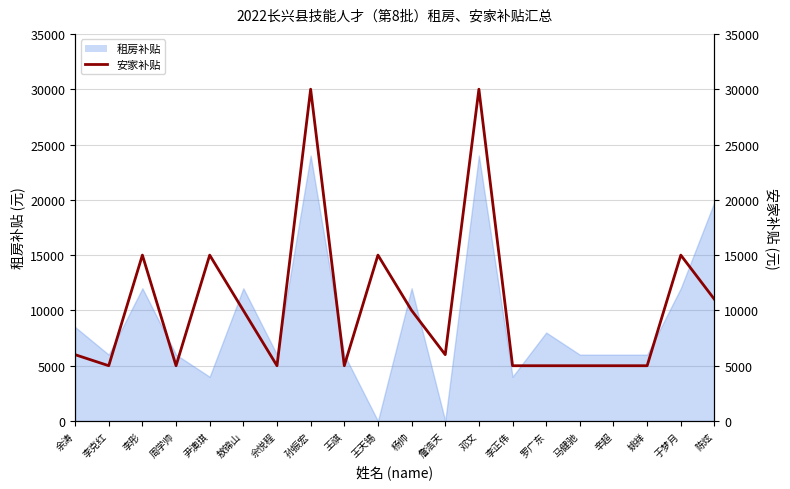

Reading left to right, list all the values displayed in this chart.

余涛=6000	李克红=5000	李彤=15000	周学帅=5000	尹澳琪=15000	敖锦山=10000	佘悦程=5000	孙振宏=30000	王祺=5000	王天锡=15000	杨帅=10000	詹浩天=6000	邓文=30000	李正伟=5000	罗广东=5000	马健驰=5000	辛超=5000	姚祥=5000	于梦月=15000	陈炫=11000